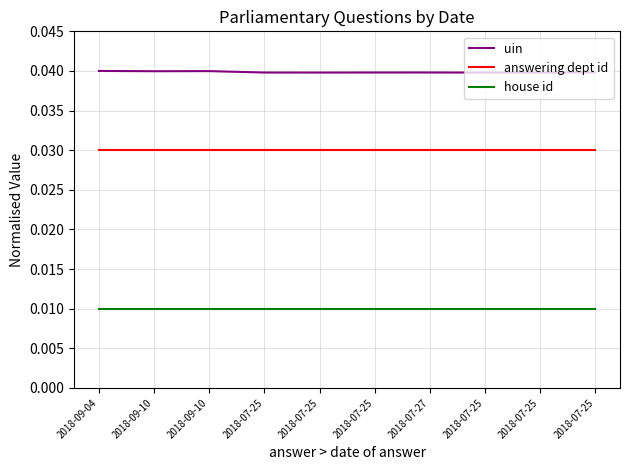

Which series has the largest range (max minus min)?

uin